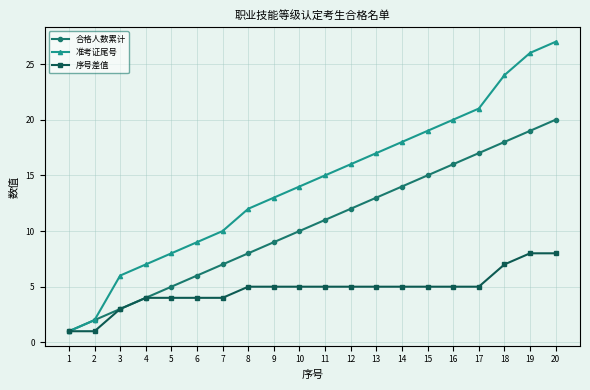

Between 3 and 17, which series saw the biggest shift?

准考证尾号